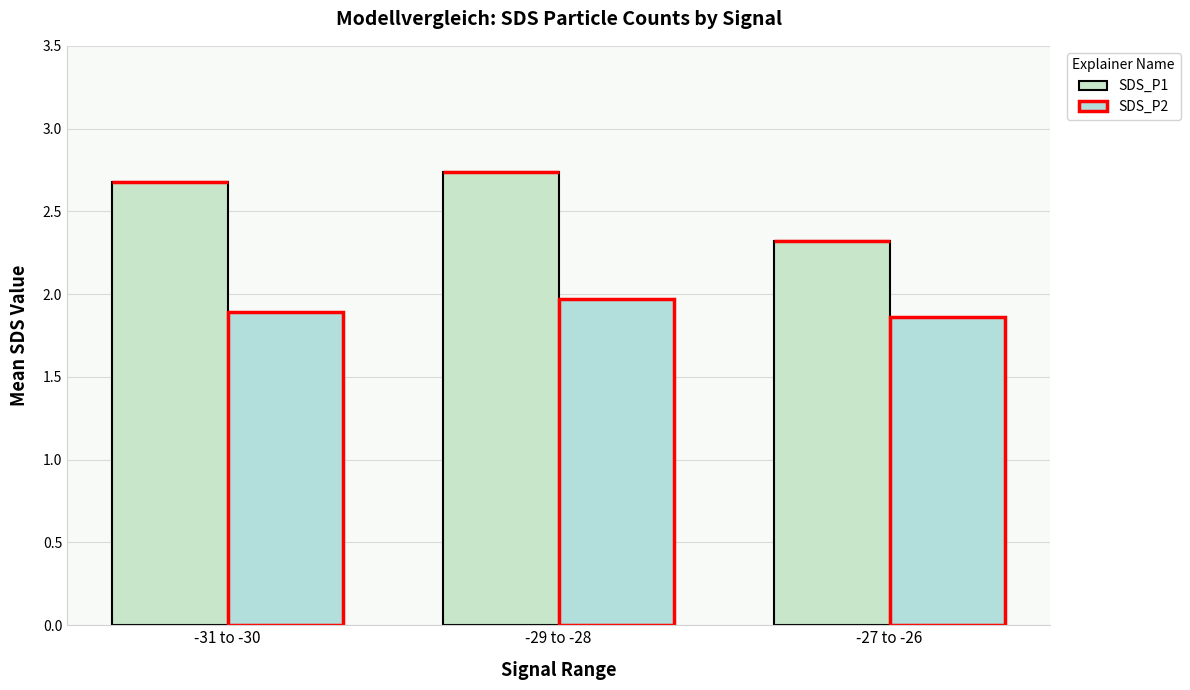

What is the sum of the SDS_P1 values at -27 to -26 and -31 to -30?

5.0